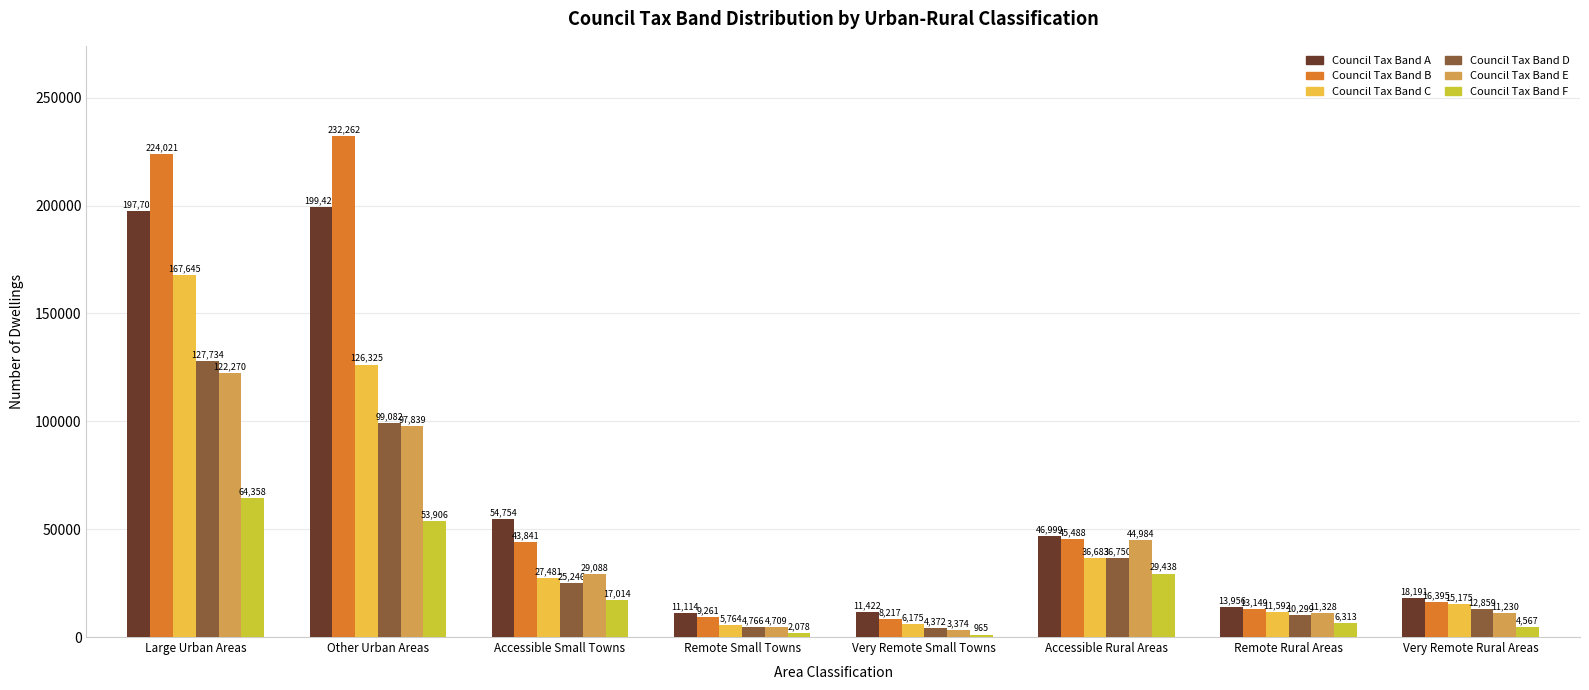

True or false: Council Tax Band D has a value of 36750 at Accessible Rural Areas.

True